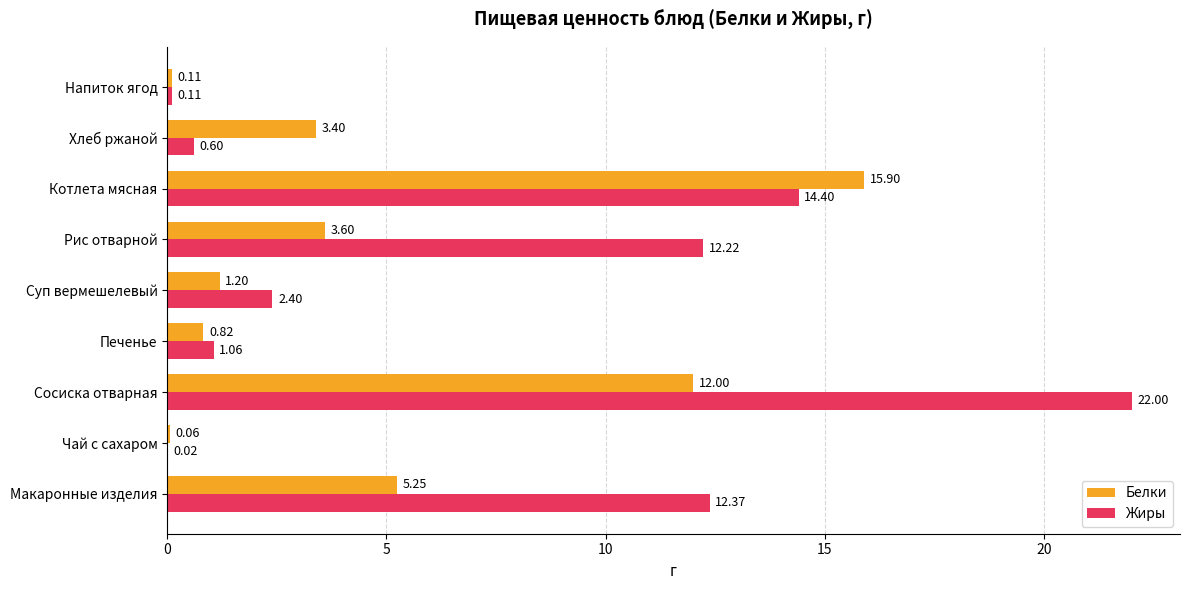

Which label corresponds to the largest value in the chart?

Сосиска отварная